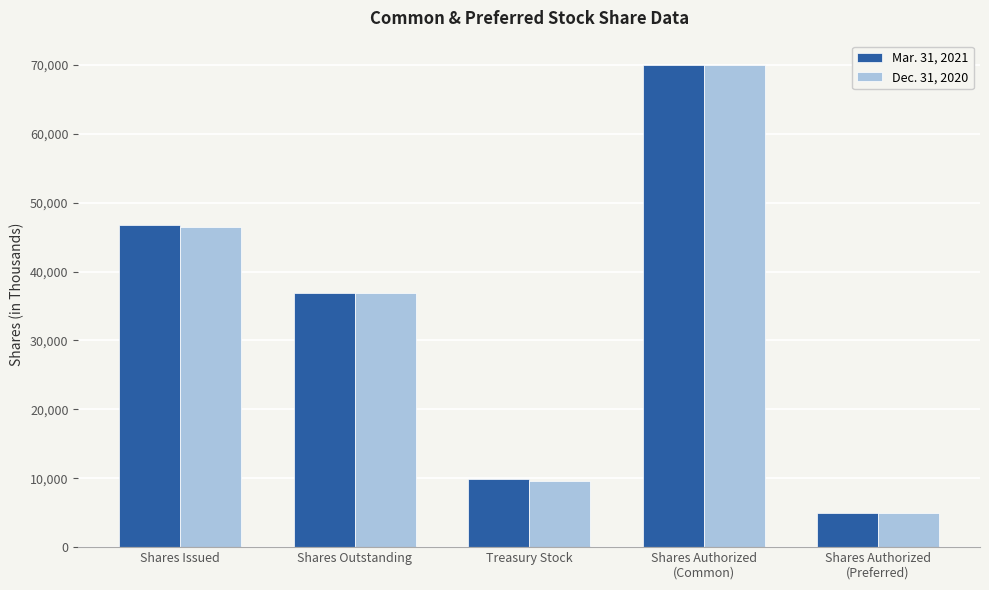

Reading left to right, transcribe all the data shown in this chart.

Mar. 31, 2021: 46804	36929	9874	70000	5000
Dec. 31, 2020: 46400	36850	9550	70000	5000